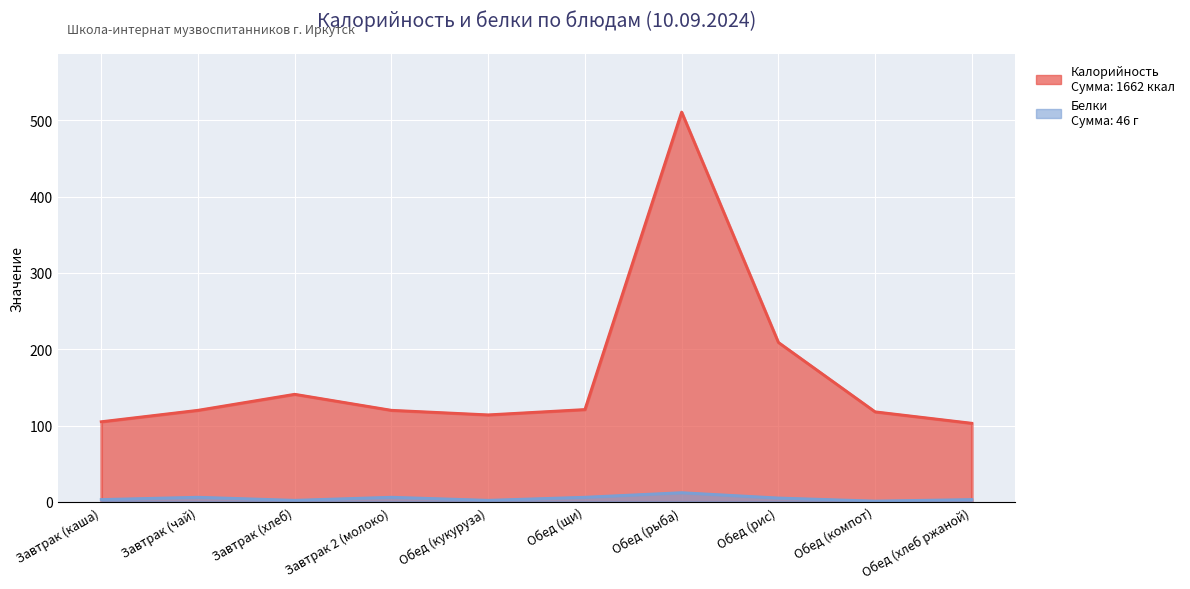

List the series in order of their overall mean, lowest first.

Белки, Калорийность